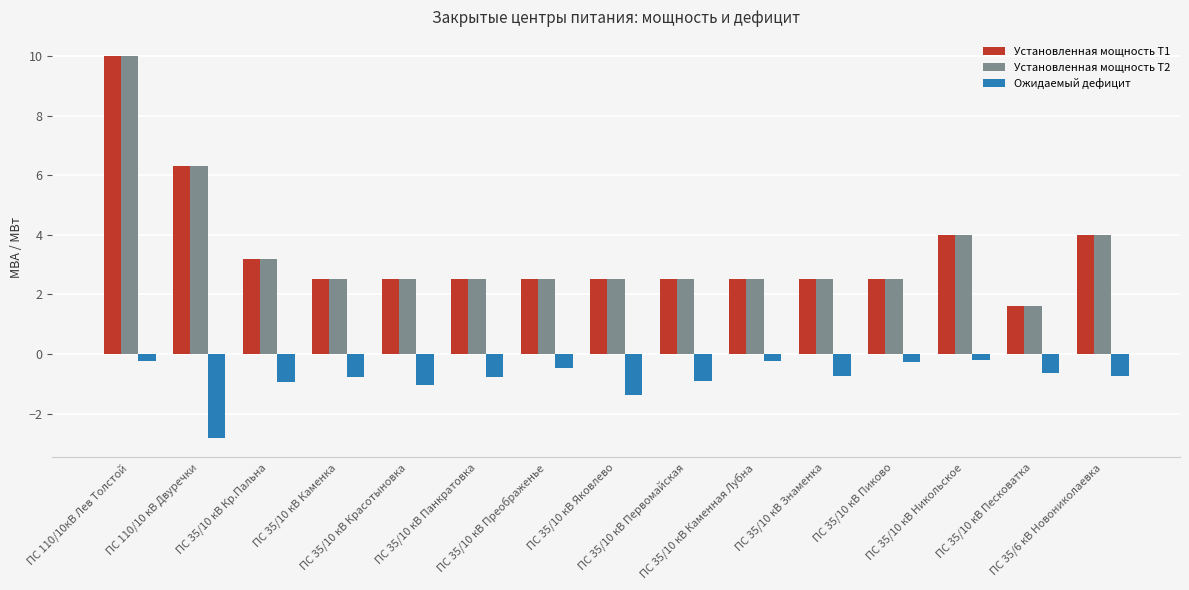

What is the average value of the Ожидаемый дефицит series?

-0.8